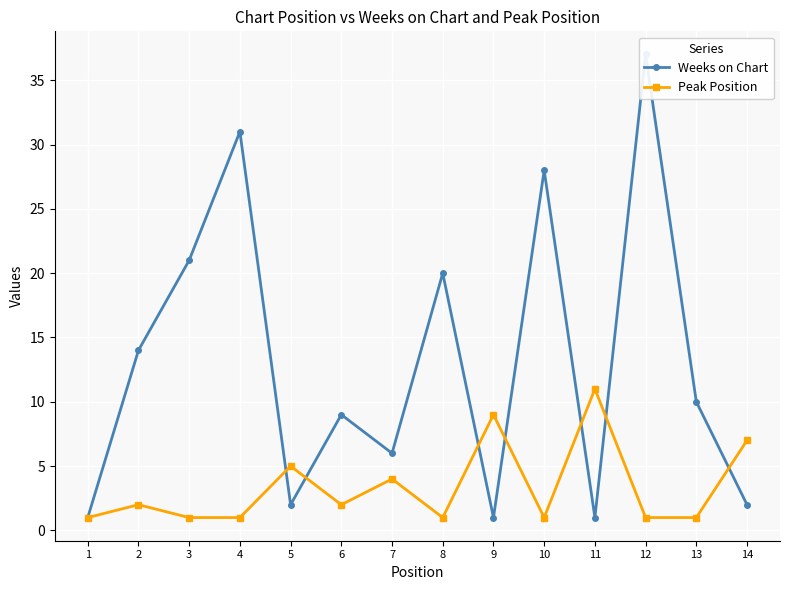

What is the smallest value displayed?

1